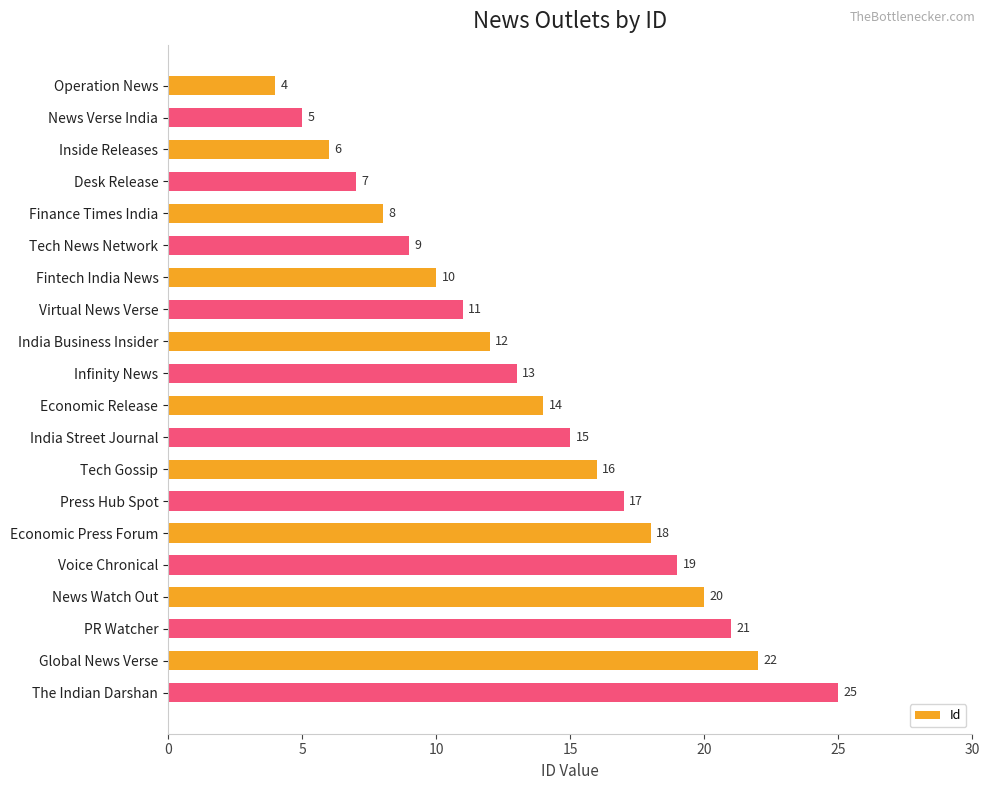

What is the smallest value displayed?

4